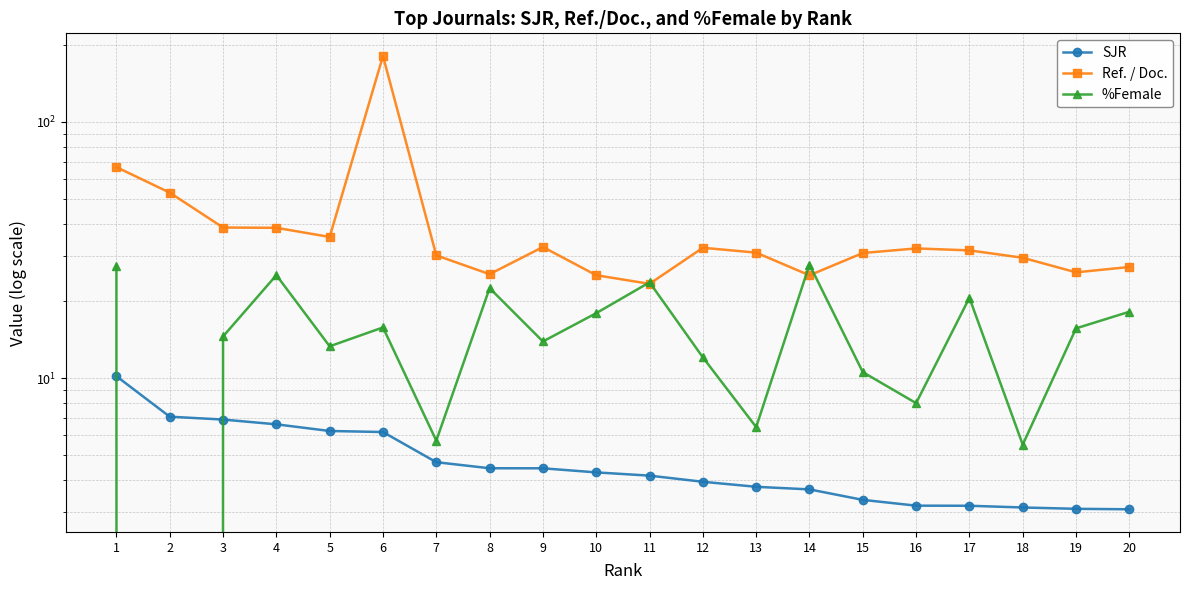

Is the value of %Female at 18 greater than the value of SJR at 15?

Yes